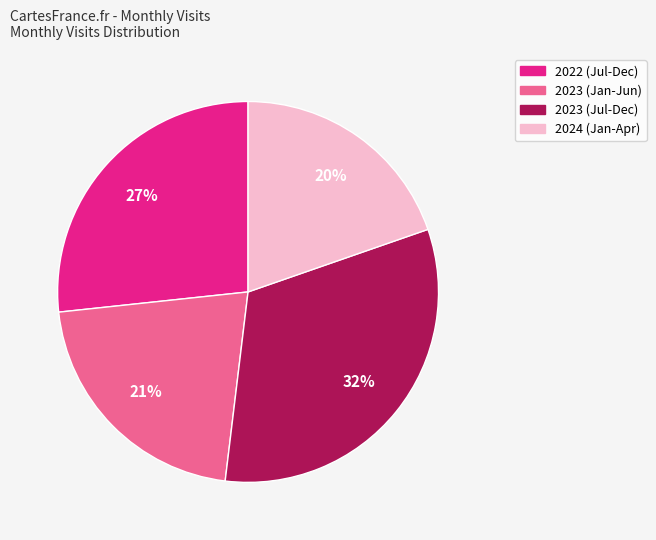

Is there any slice that represents more than half of the pie?

No